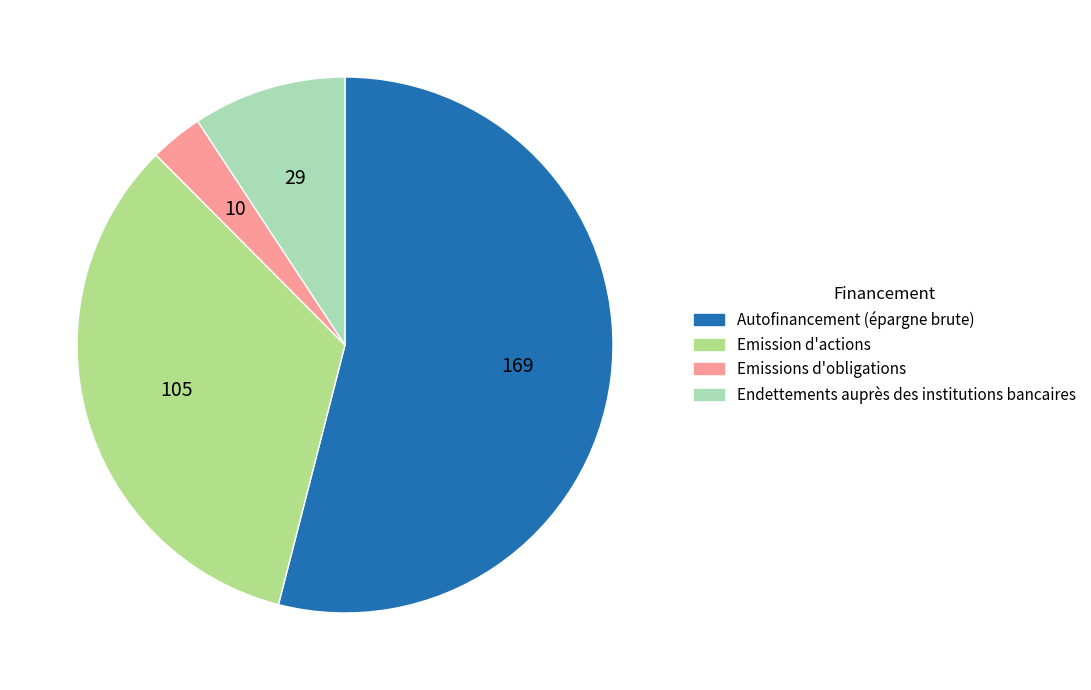

The Autofinancement (épargne brute) slice represents 54% of the pie. True or false?

True